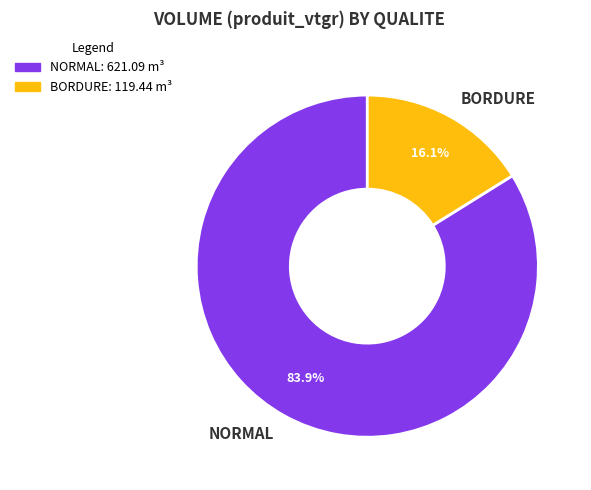

What is the smallest slice in the pie chart?

BORDURE